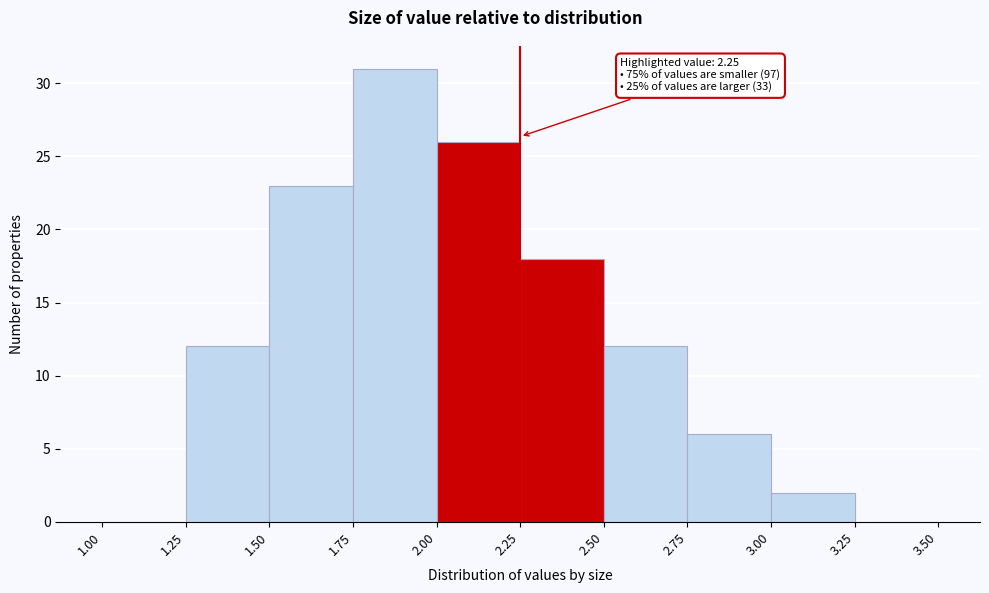

Over which range of the x-axis is the bar tallest?

1.75 to 2.00